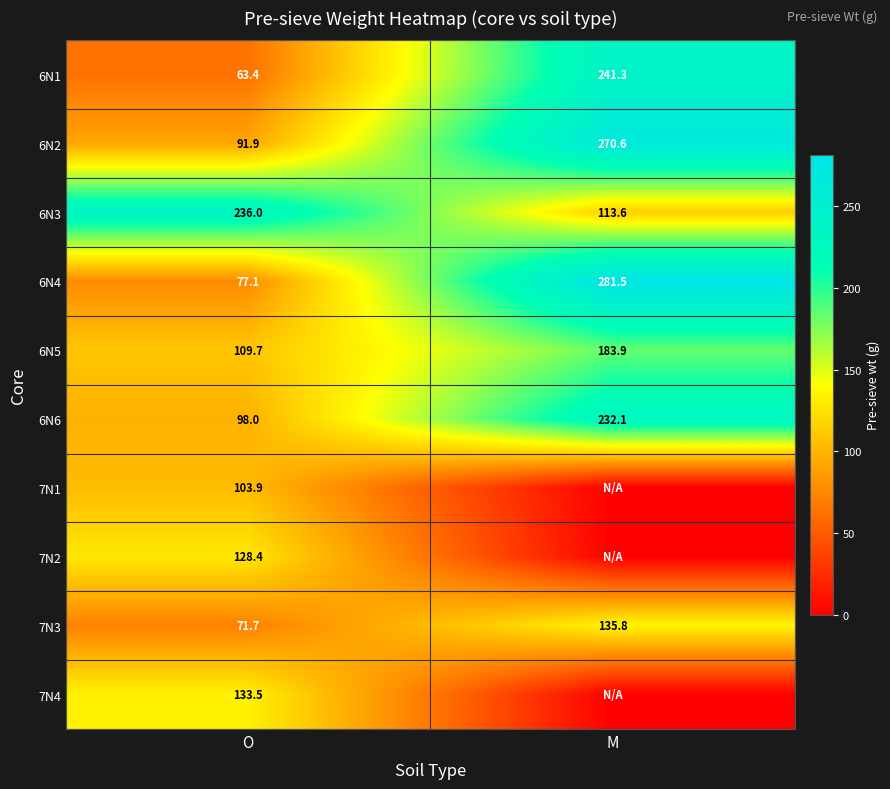

Count the number of categories in the chart.

2